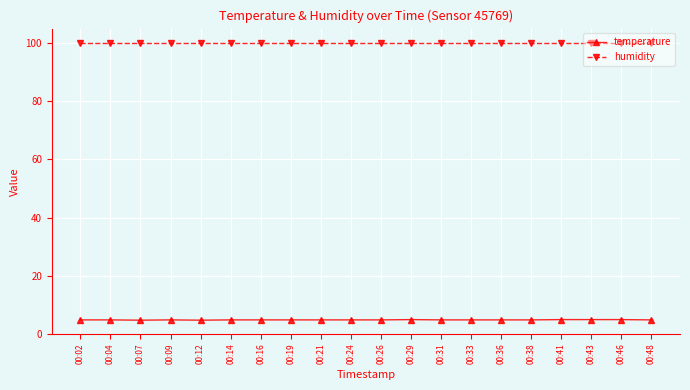

List the series in order of their overall mean, highest first.

humidity, temperature